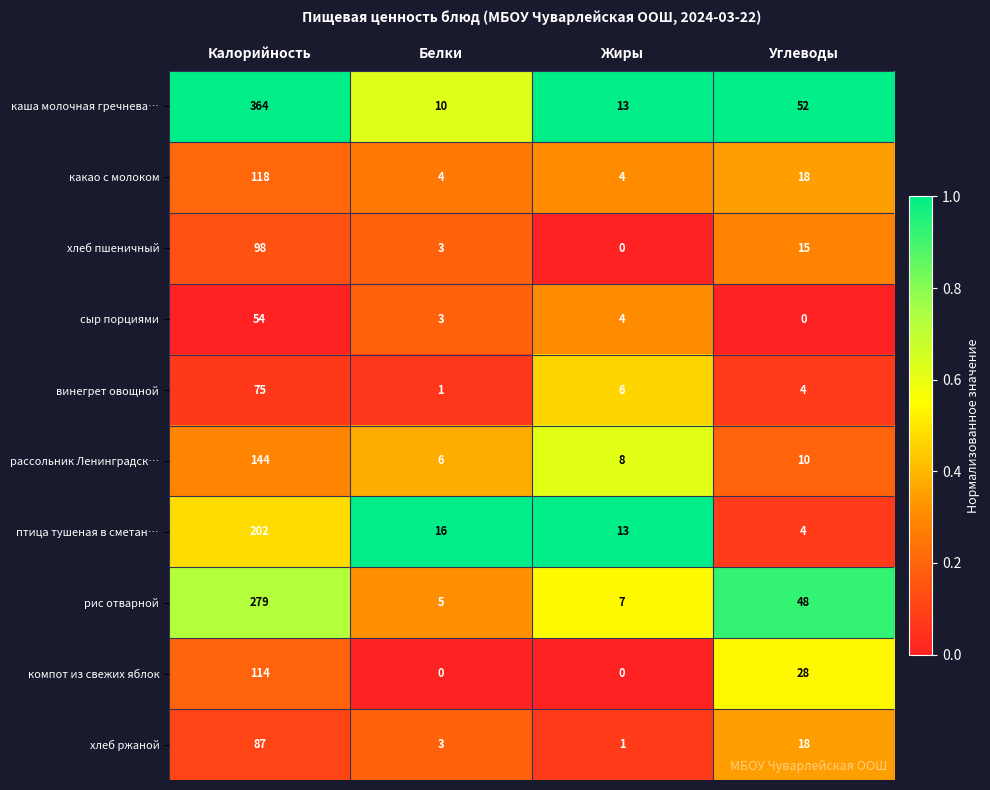

List the series in order of their peak value, lowest first.

сыр порциями, винегрет овощной, хлеб ржаной, хлеб пшеничный, компот из свежих яблок, какао с молоком, рассольник Ленинградск…, птица тушеная в сметан…, рис отварной, каша молочная гречнева…